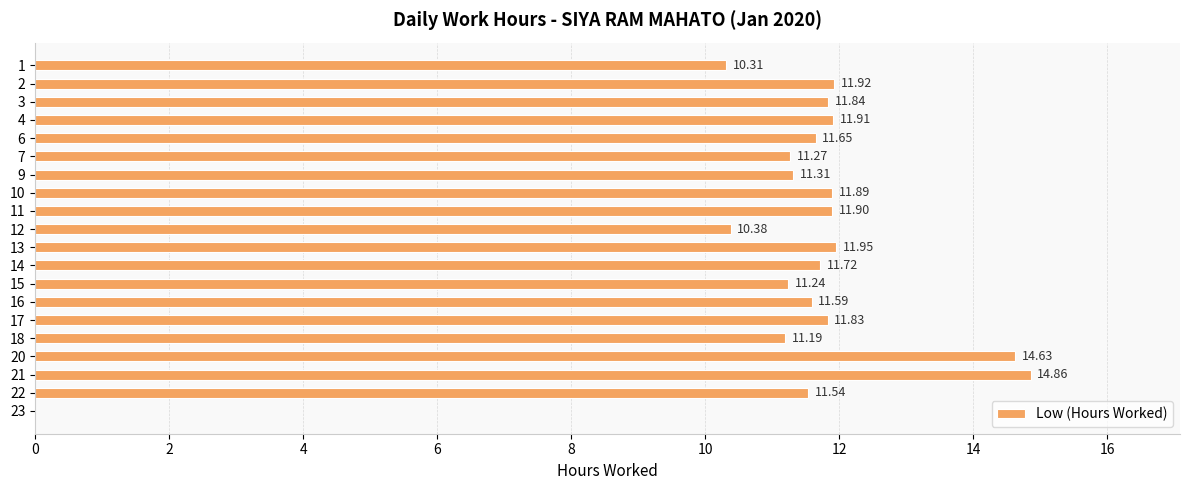

What is the sum of the values at 21 and 13?

26.8